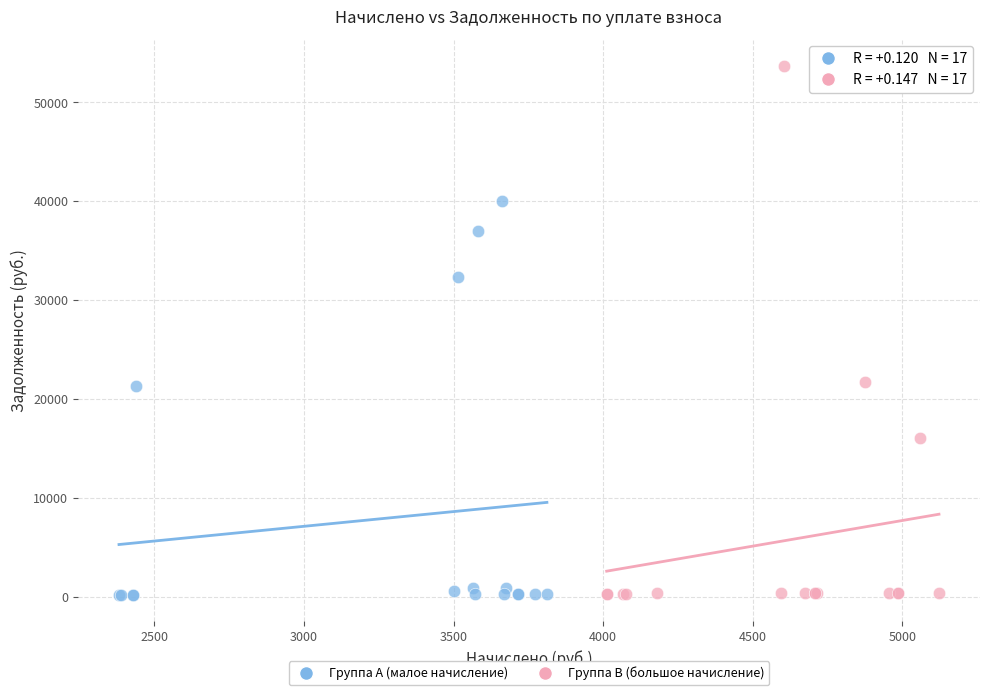

Which series has the widest spread of Y values?

Группа B (большое начисление)